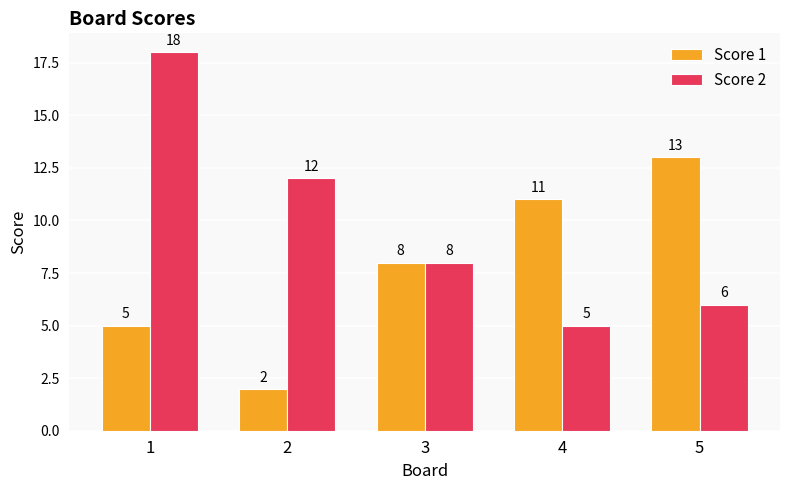

How many bars are there in total?

10